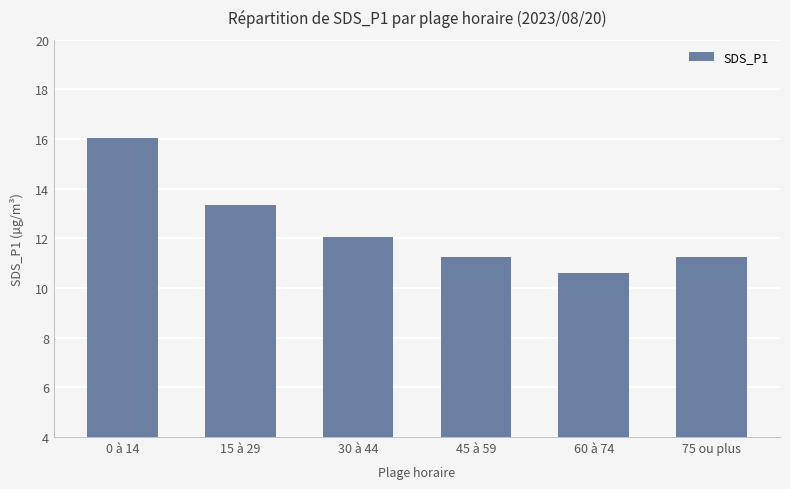

True or false: the data shows 16.1 at 0 à 14.

True